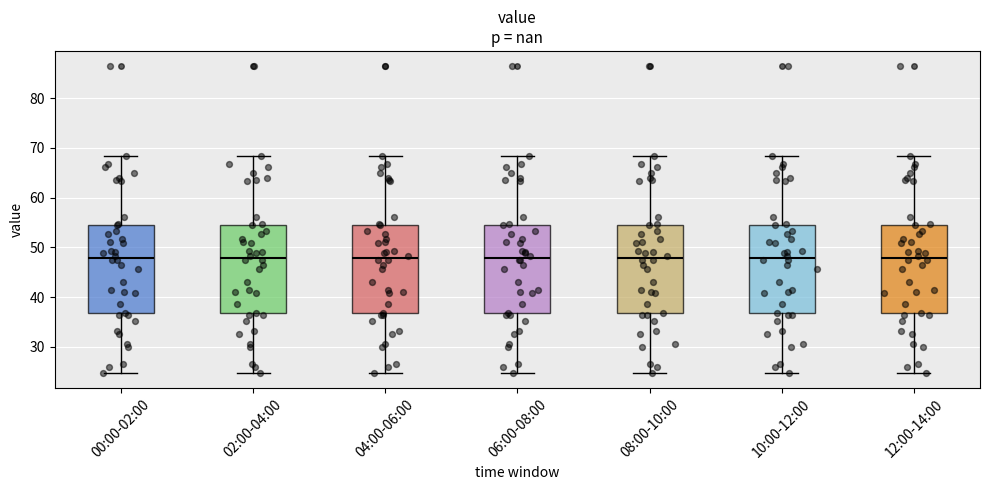

Reading left to right, read every box against the y-axis: the position of its median line, the range the box covers, and the ends of its whiskers. The values are not printed on the chart, so give them approximately, as read against the axis.

00:00-02:00: median 48, box 37 to 55, whiskers 25 to 68
02:00-04:00: median 48, box 37 to 55, whiskers 25 to 68
04:00-06:00: median 48, box 37 to 55, whiskers 25 to 68
06:00-08:00: median 48, box 37 to 55, whiskers 25 to 68
08:00-10:00: median 48, box 37 to 55, whiskers 25 to 68
10:00-12:00: median 48, box 37 to 55, whiskers 25 to 68
12:00-14:00: median 48, box 37 to 55, whiskers 25 to 68